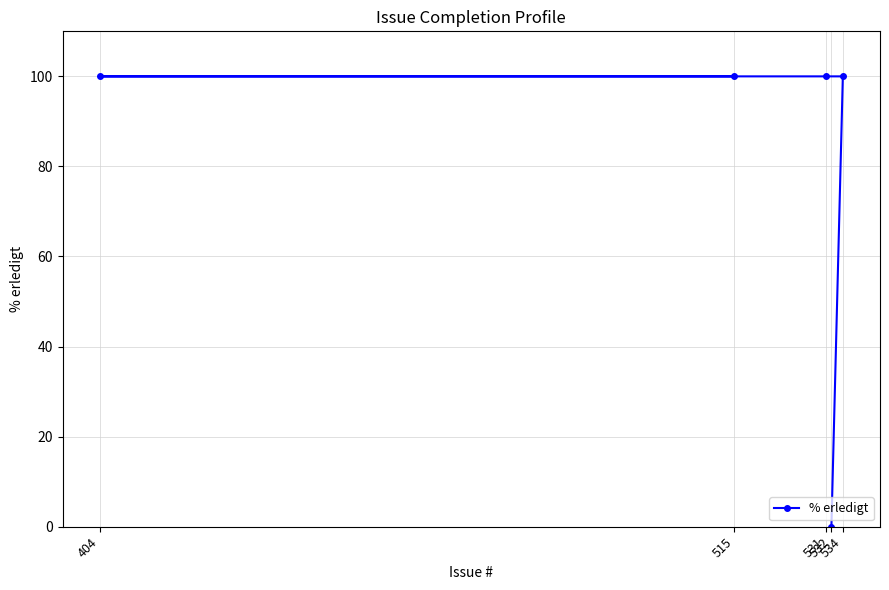

What is the greatest value displayed?

100